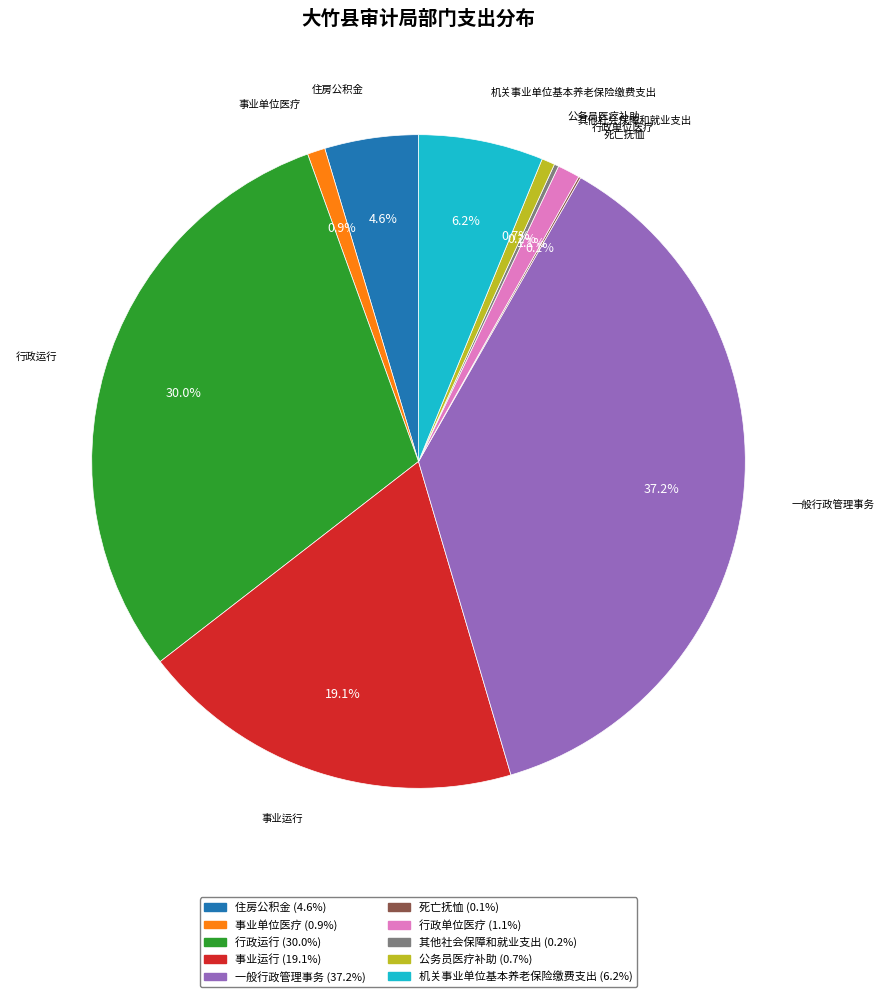

Is it true that 住房公积金 is 5% of the pie?

True